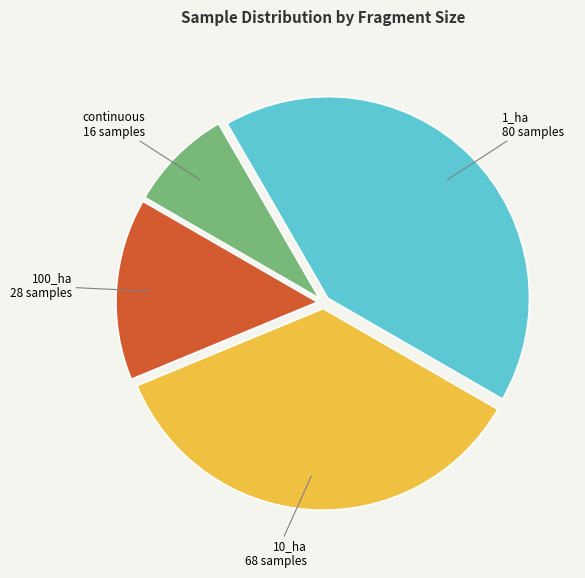

What is the smallest slice in the pie chart?

continuous